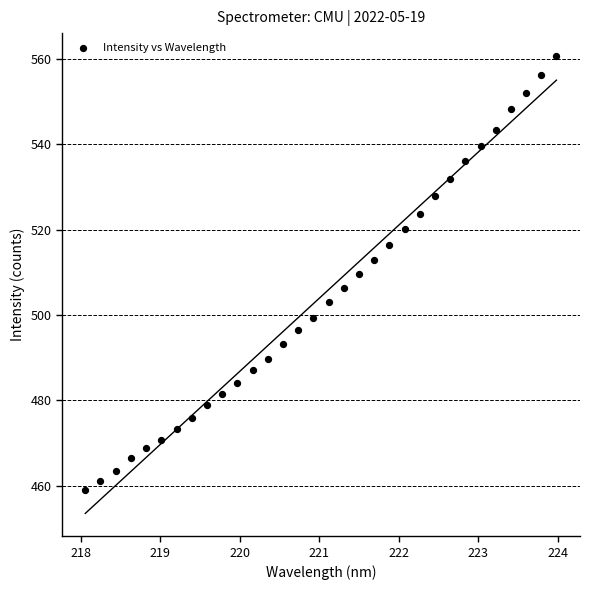

What is the range of X values (max minus min)?

5.9